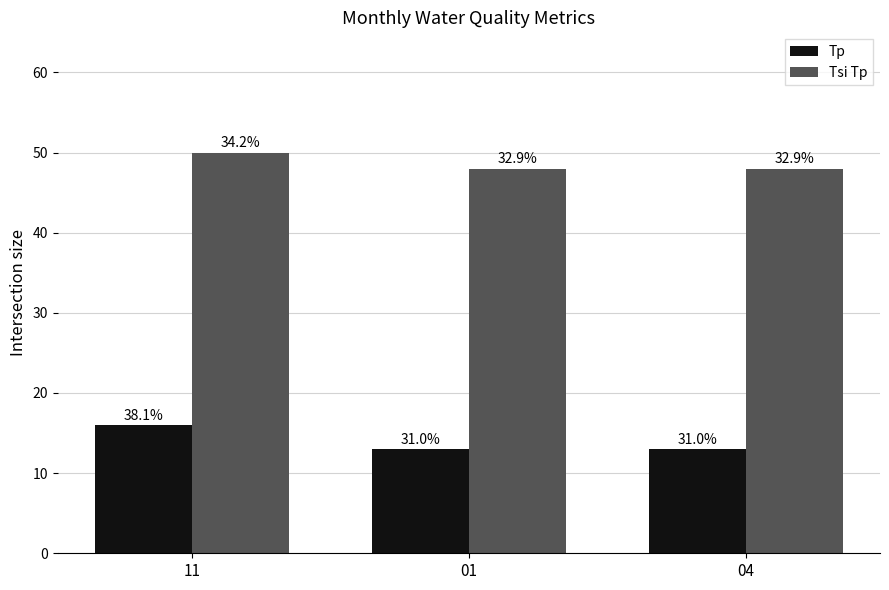

How many groups of bars are there?

3